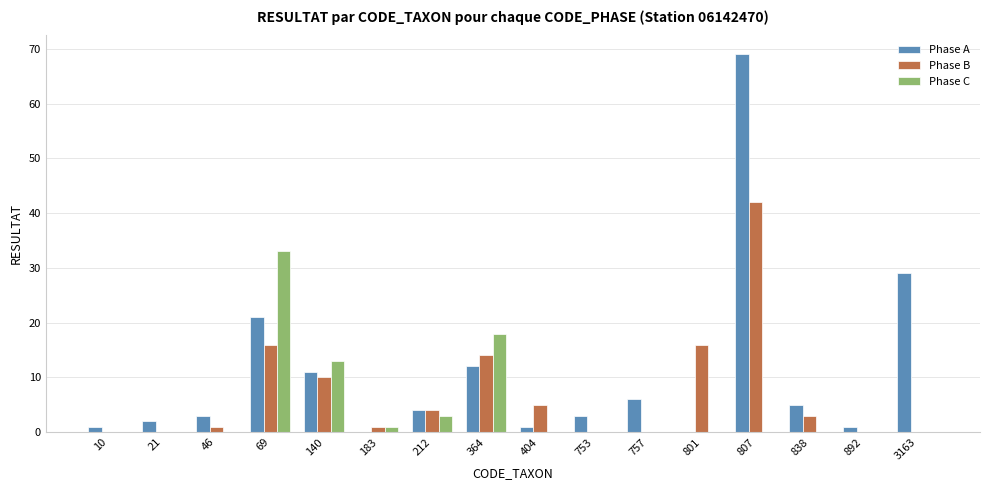

How many data points does each series have?

16